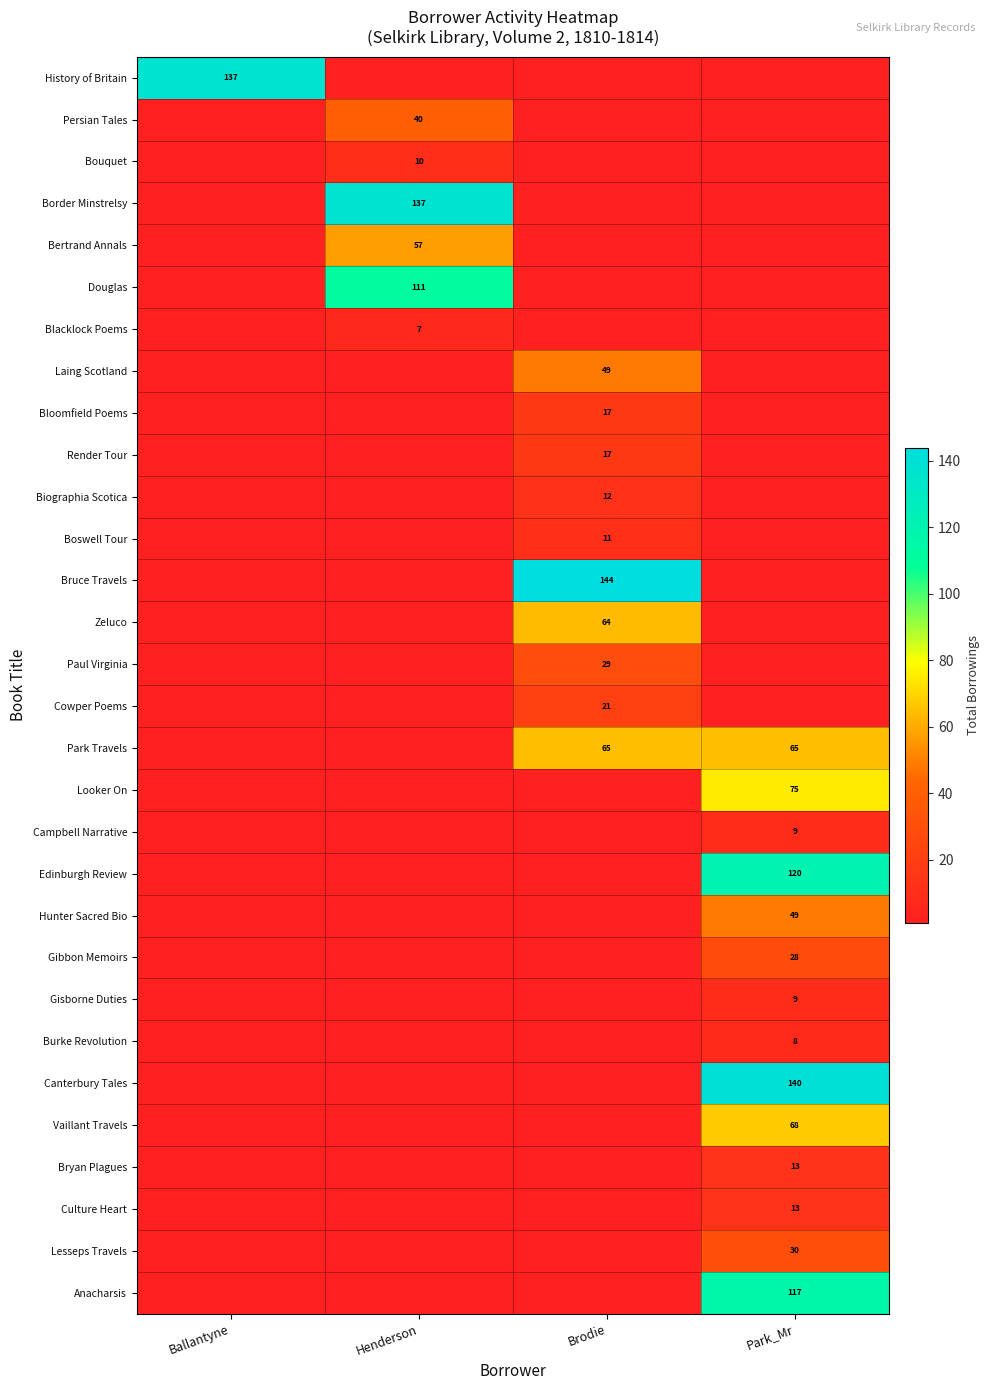

The Zeluco series shows 64.0 at Brodie. True or false?

True